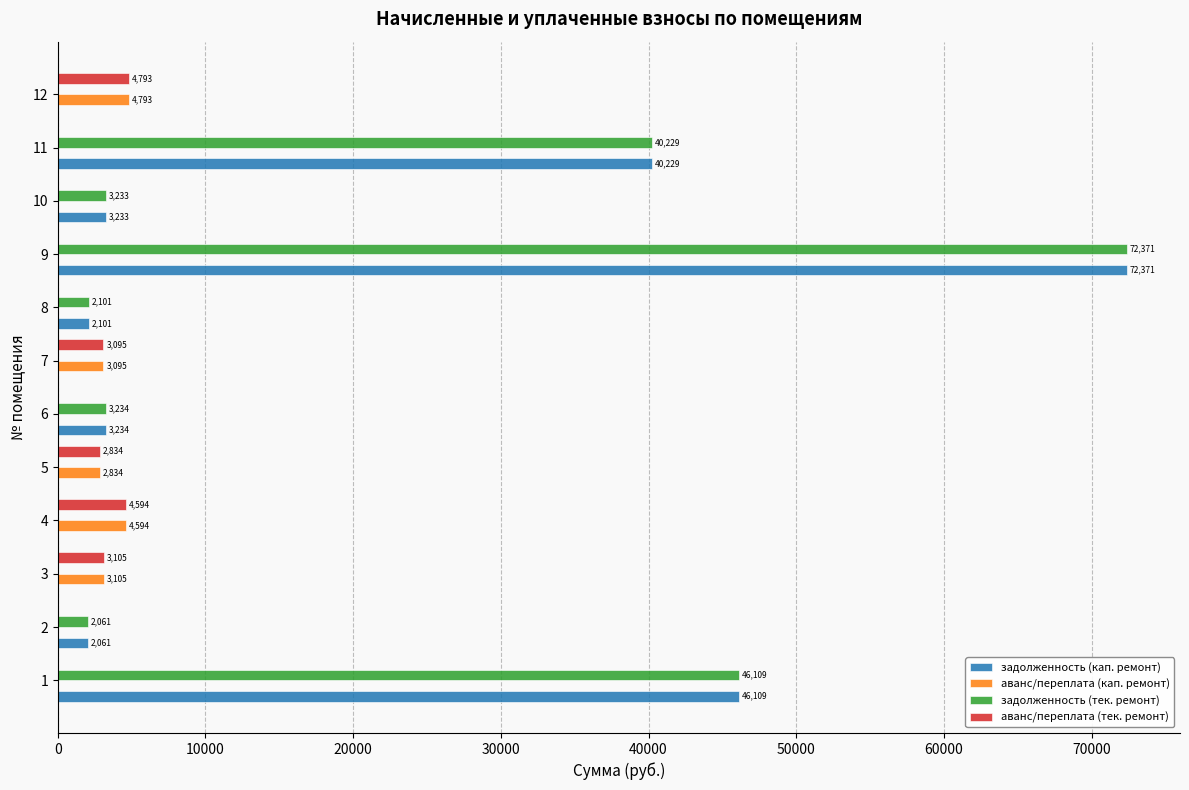

Which label corresponds to the largest value in the chart?

9